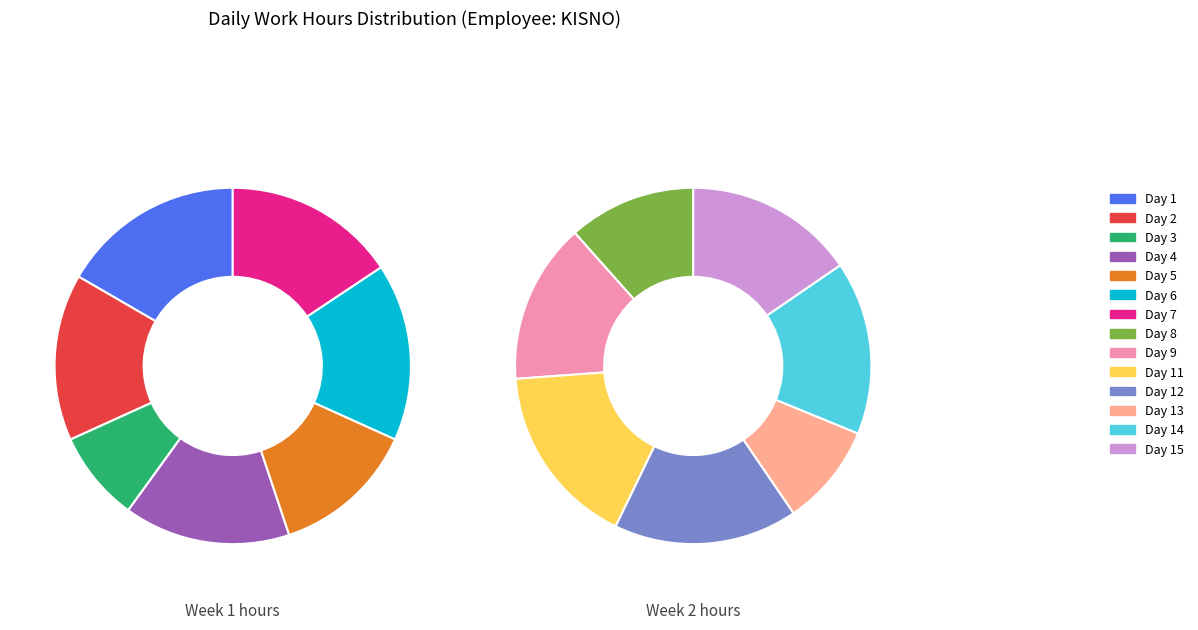

Which category has the smallest portion of the pie?

Day 3